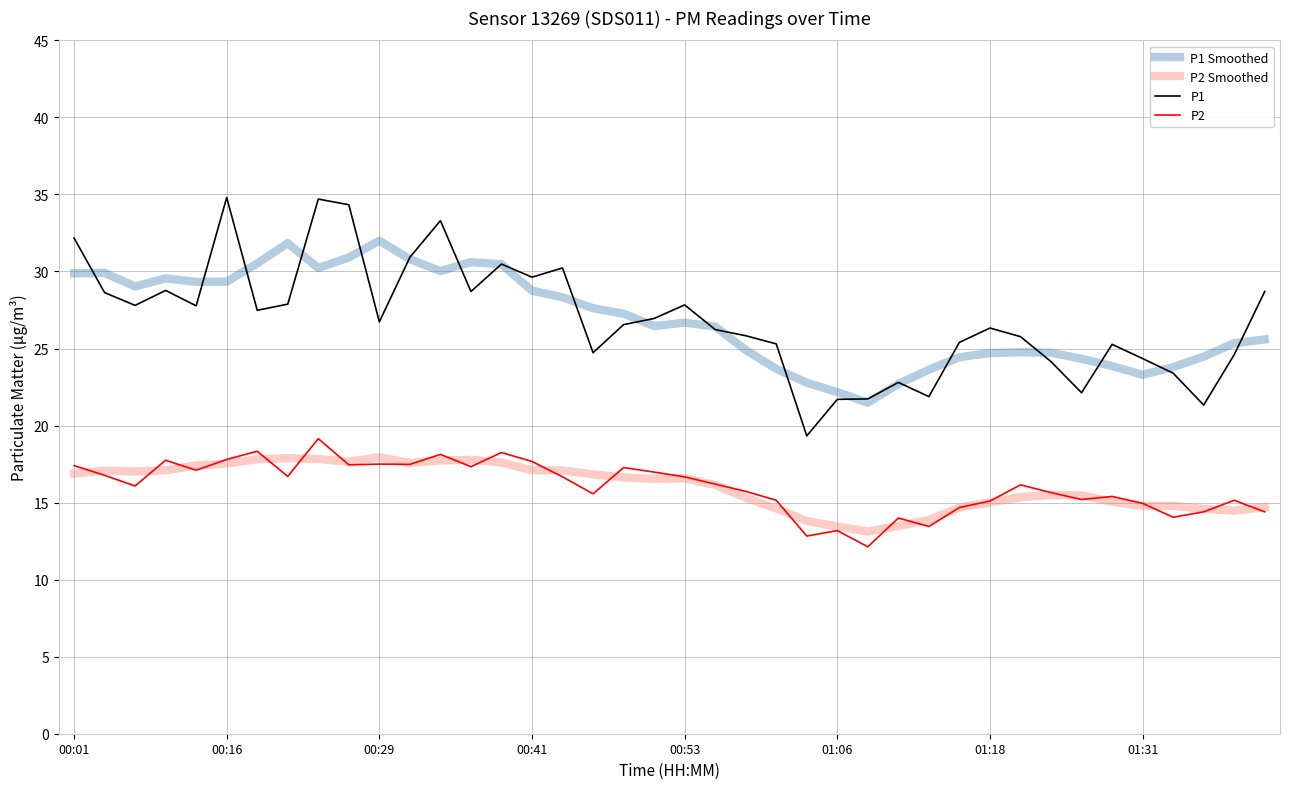

What is the lowest value of the P2 Smoothed series?

13.1